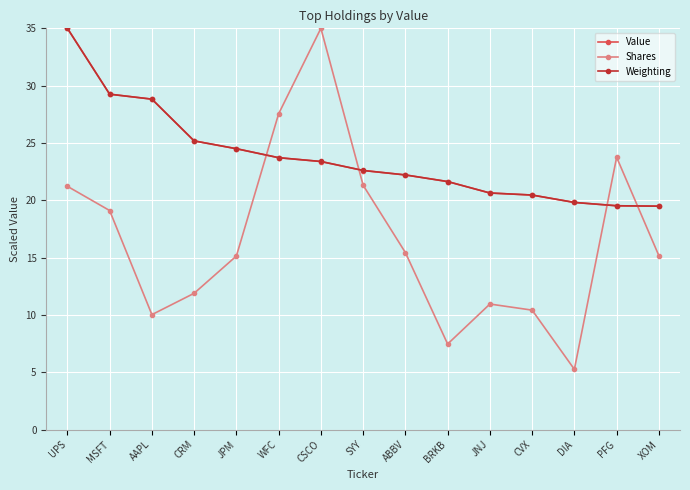

At which label does Weighting first exceed 22?

UPS